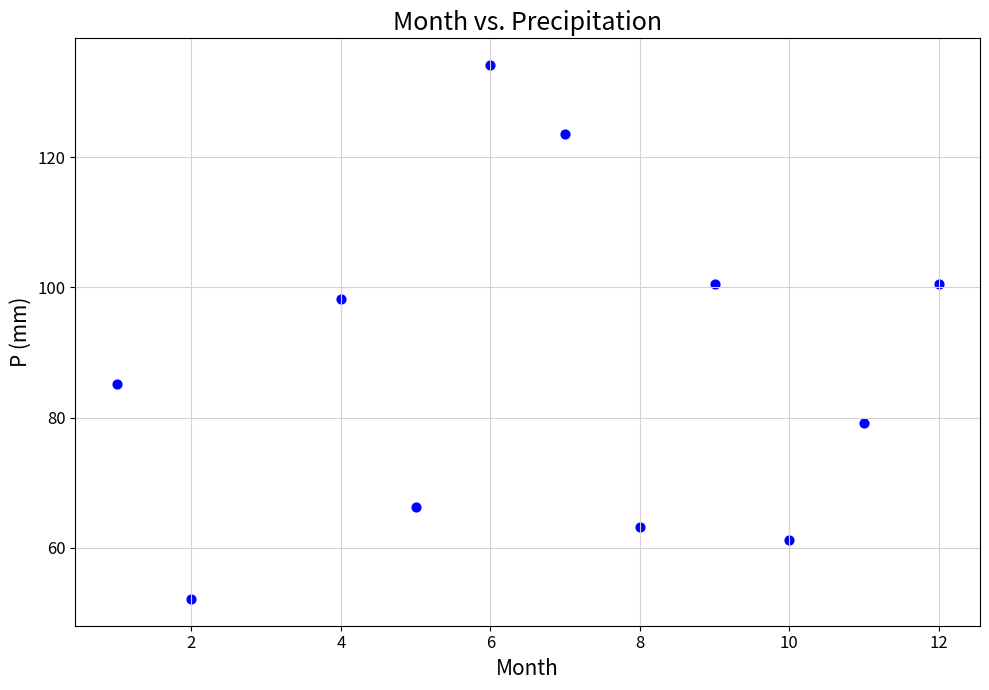

What Y value in the scatter plot is closest to 93?

98.2